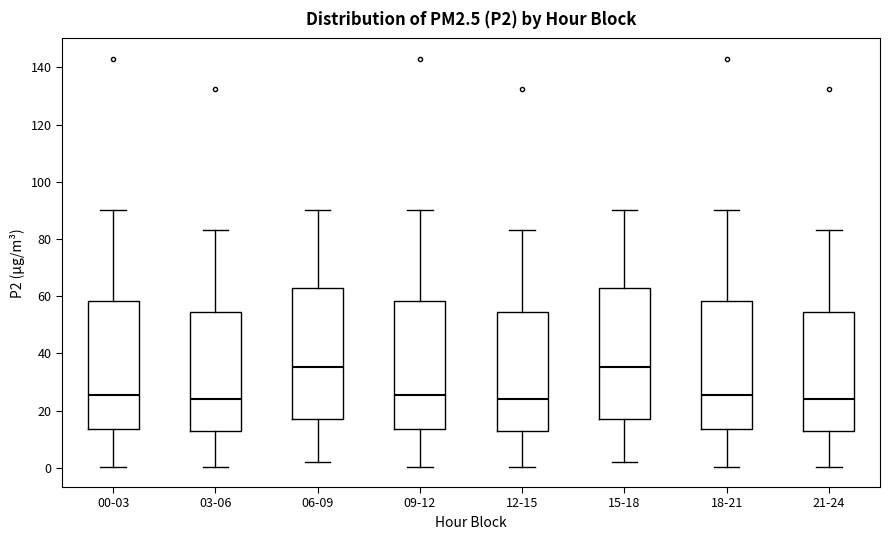

Where does the median line of the box for 21-24 sit on the y-axis? The values are not printed on the chart, so give them approximately, as read against the axis.

24